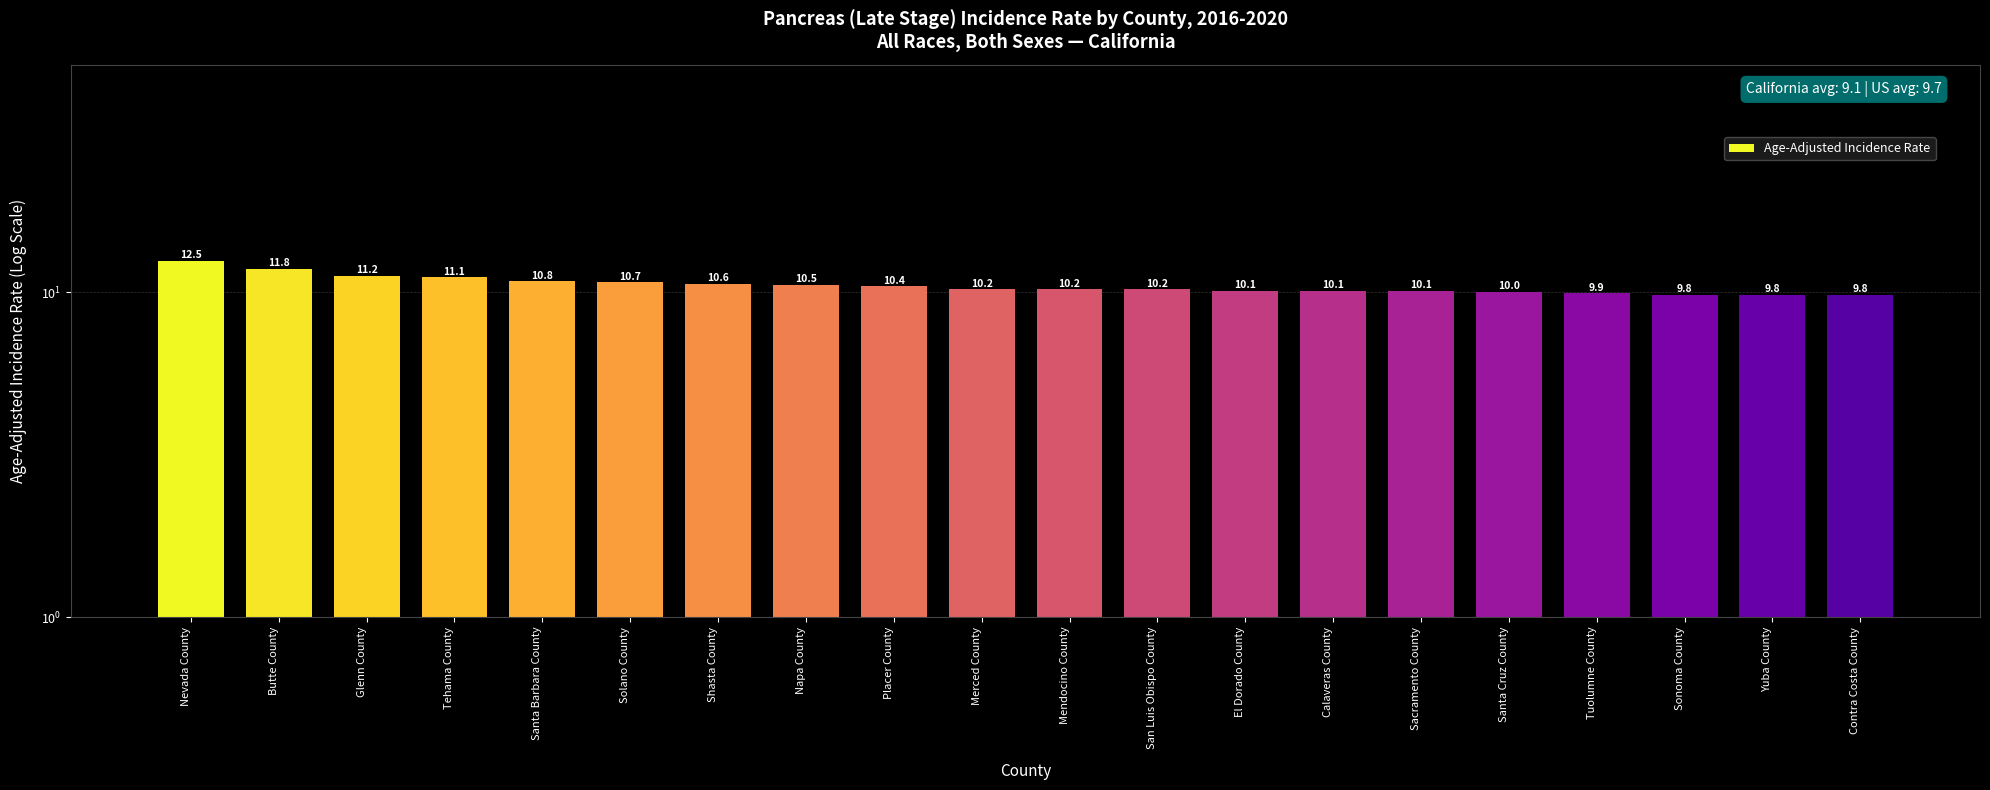

What is the sum of all values?

209.8